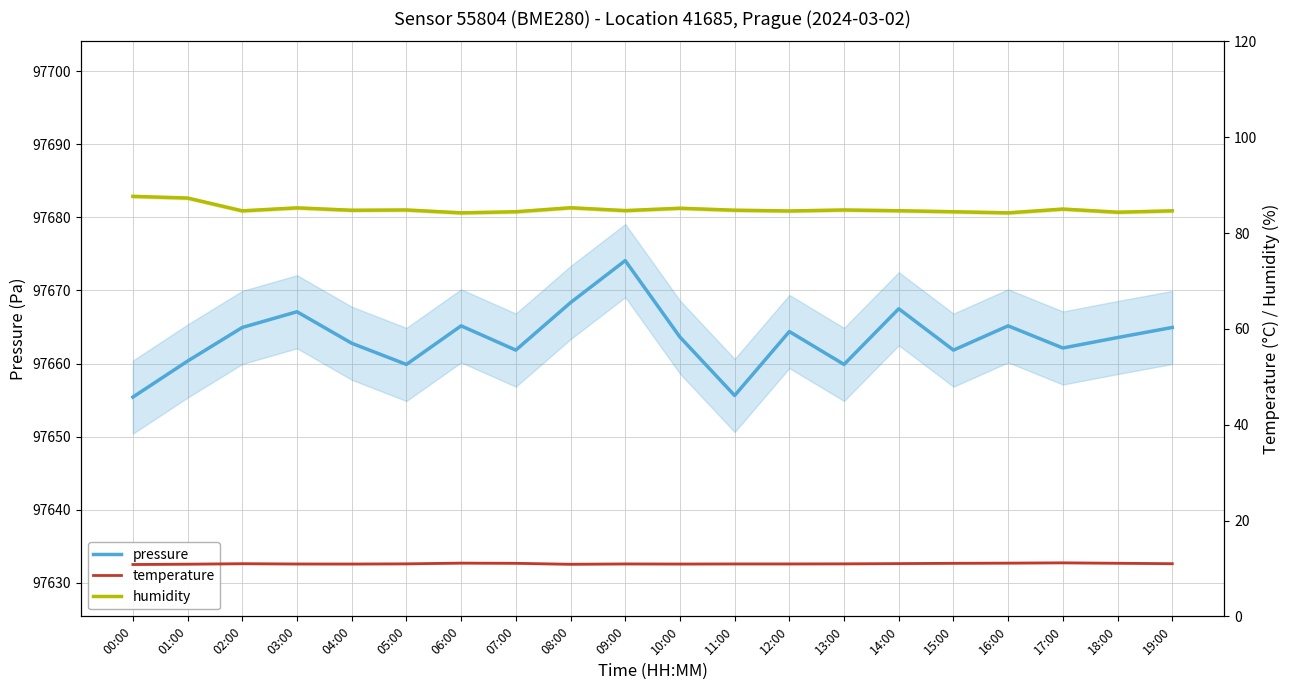

Does the chart display data point markers on the line(s)?

No